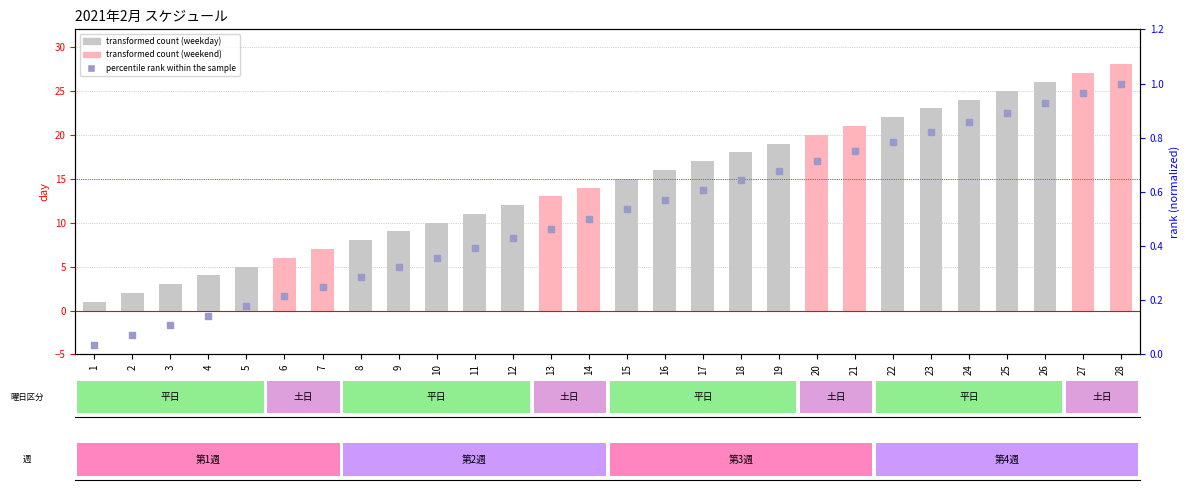

Is the value of percentile rank within the sample at 5 greater than the value of transformed count at 4?

No